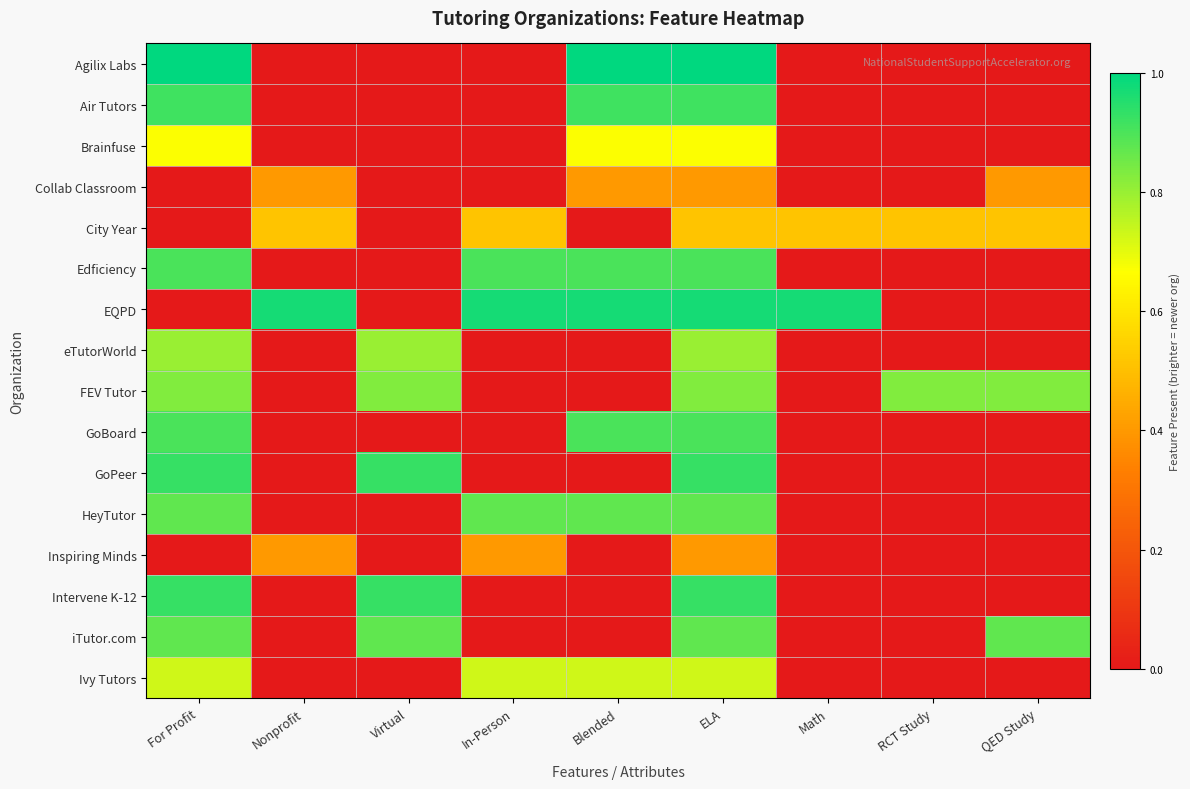

What is the maximum value shown in the chart?

1.0